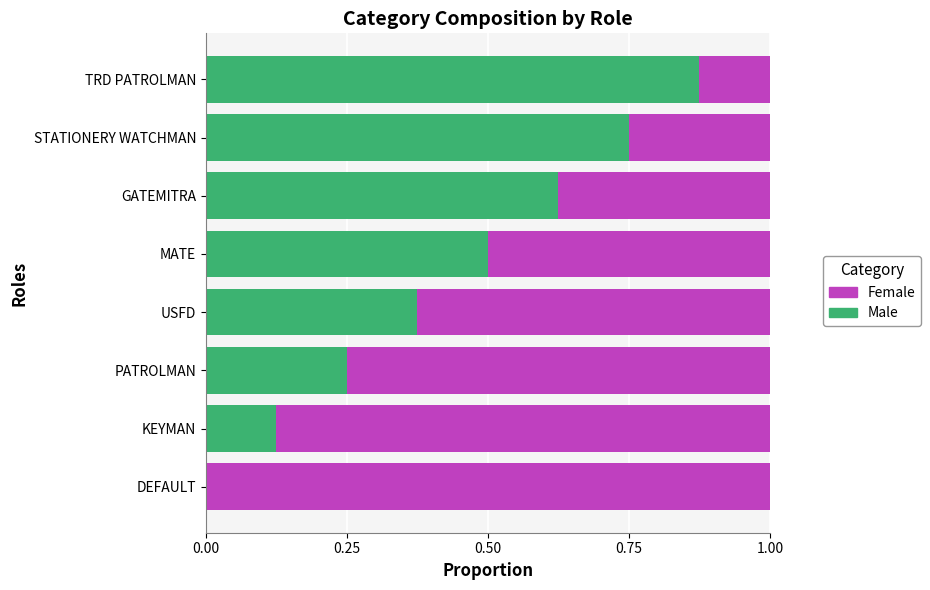

Count the Male values in the range 0 to 1.

8